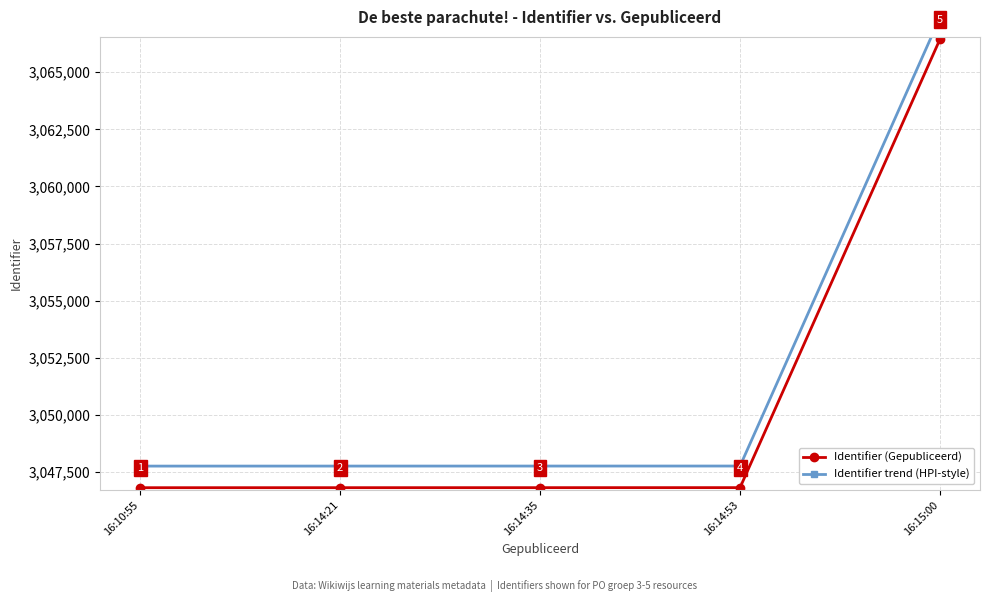

What is the label of the 1st point from the left?

16:10:55